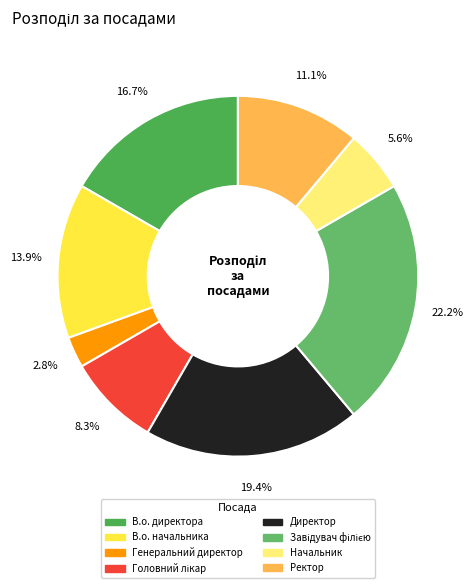

Is it true that Генеральний директор is 3% of the pie?

True